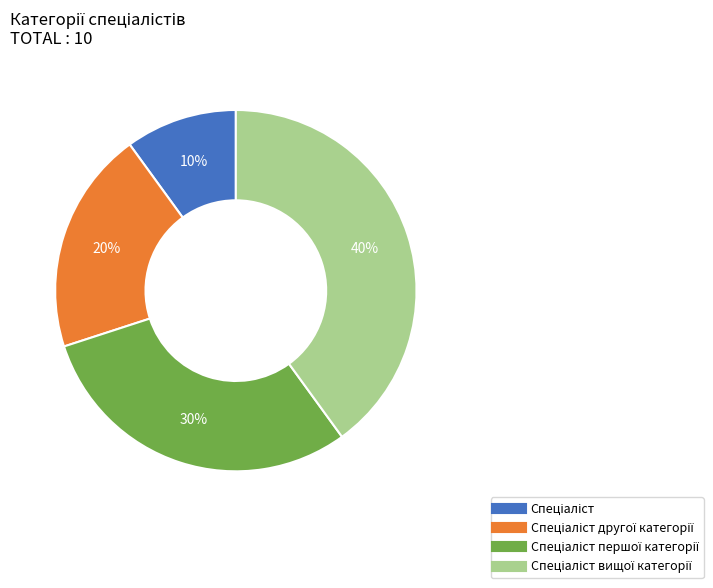

How many slices are in this pie chart?

4